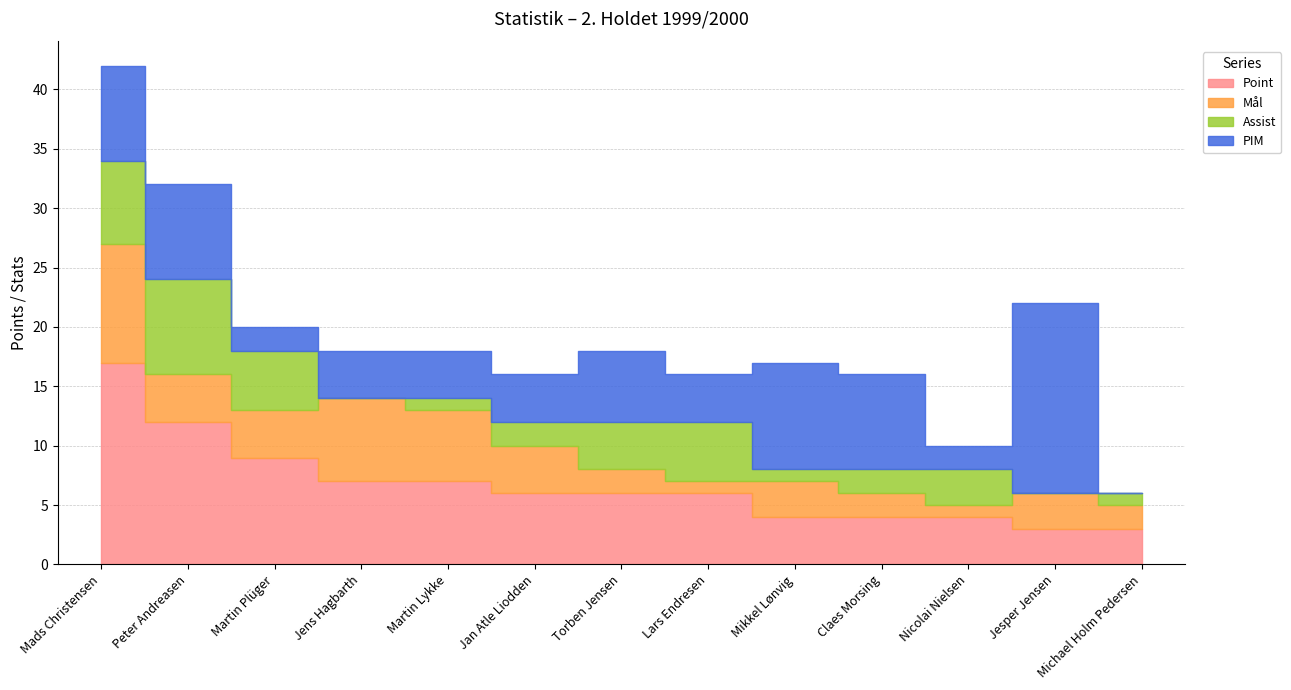

At which label does Assist reach its peak?

Peter Andreasen